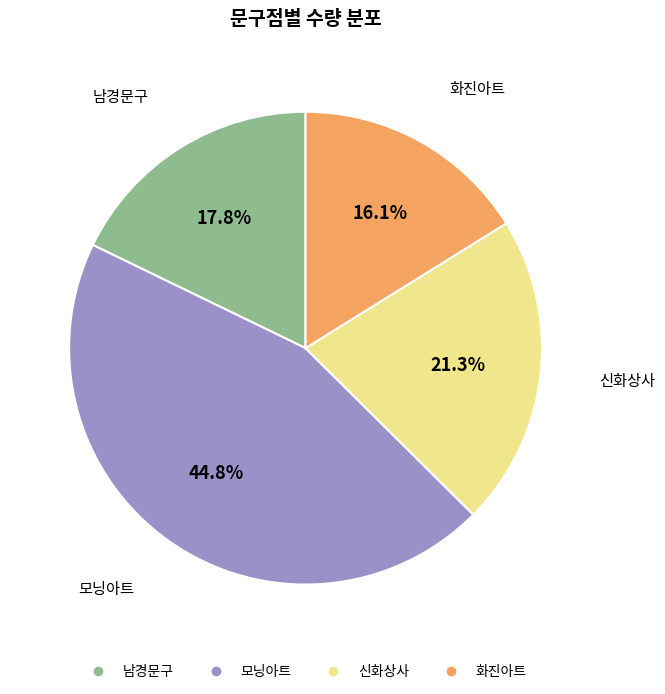

Which has a higher value, 모닝아트 or 신화상사?

모닝아트